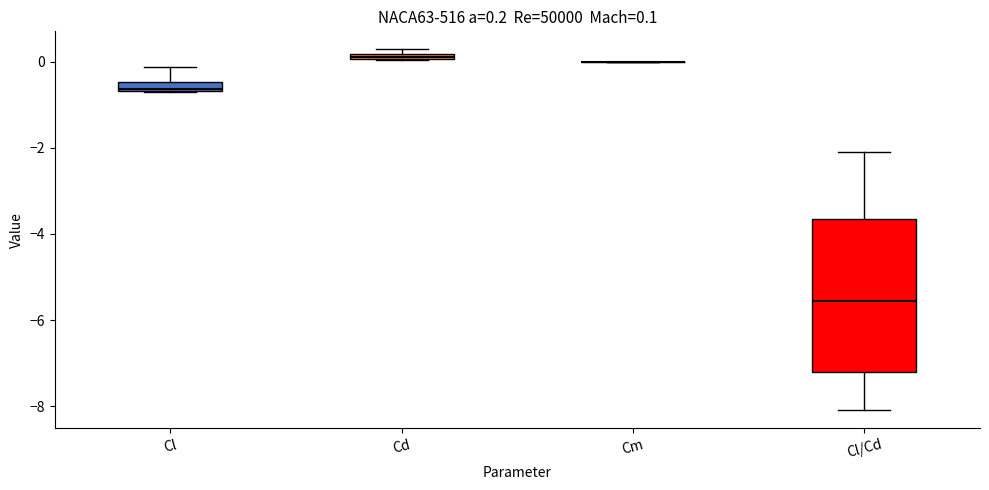

Comparing the boxes themselves (not the whiskers), which one is the tallest?

Cl/Cd